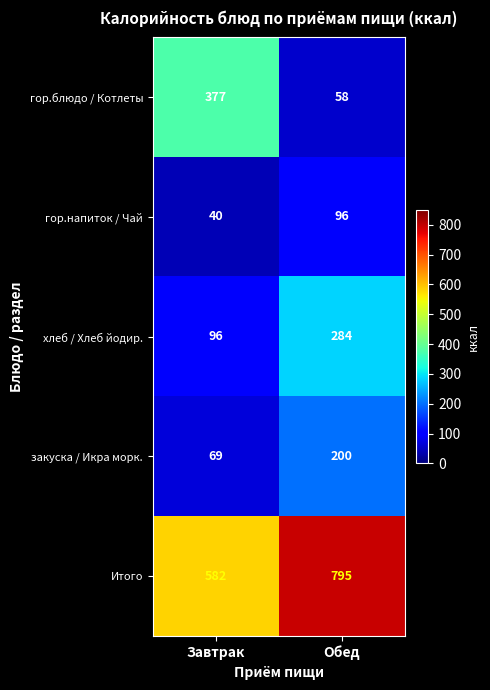

True or false: гор.блюдо / Котлеты has a value of 377 at Завтрак.

True